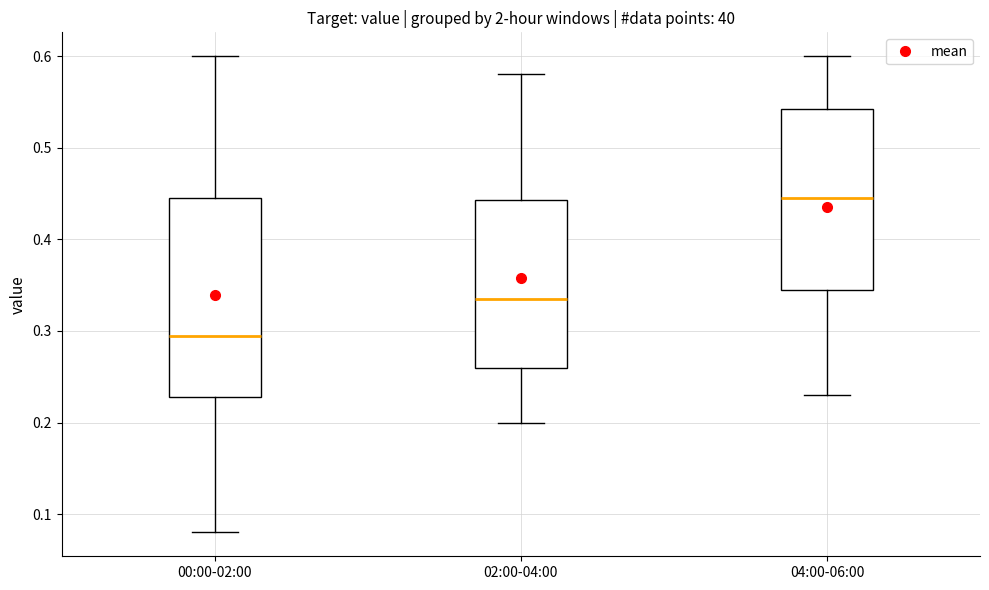

Where does the lower whisker of the box for 02:00-04:00 end on the y-axis? The values are not printed on the chart, so give them approximately, as read against the axis.

0.20